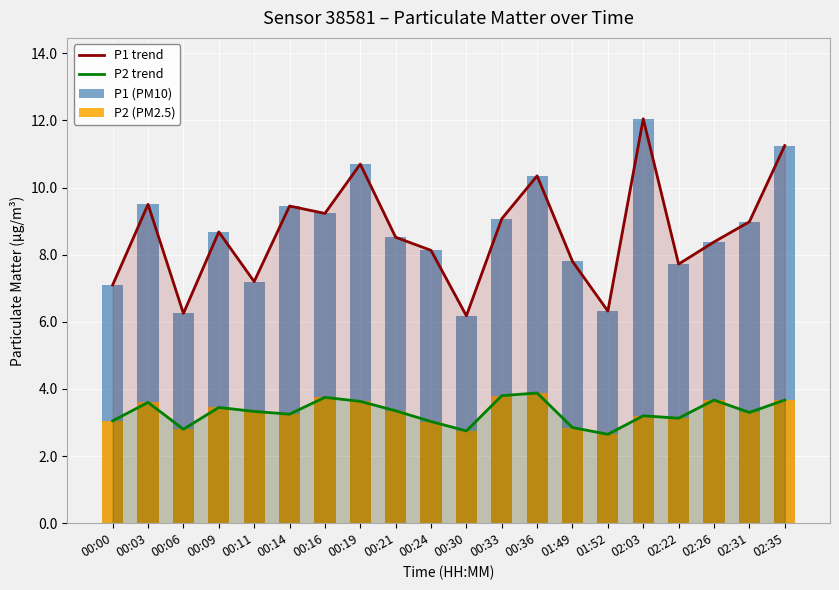

Where is P1 (PM10) nearest to the value 9?

02:31